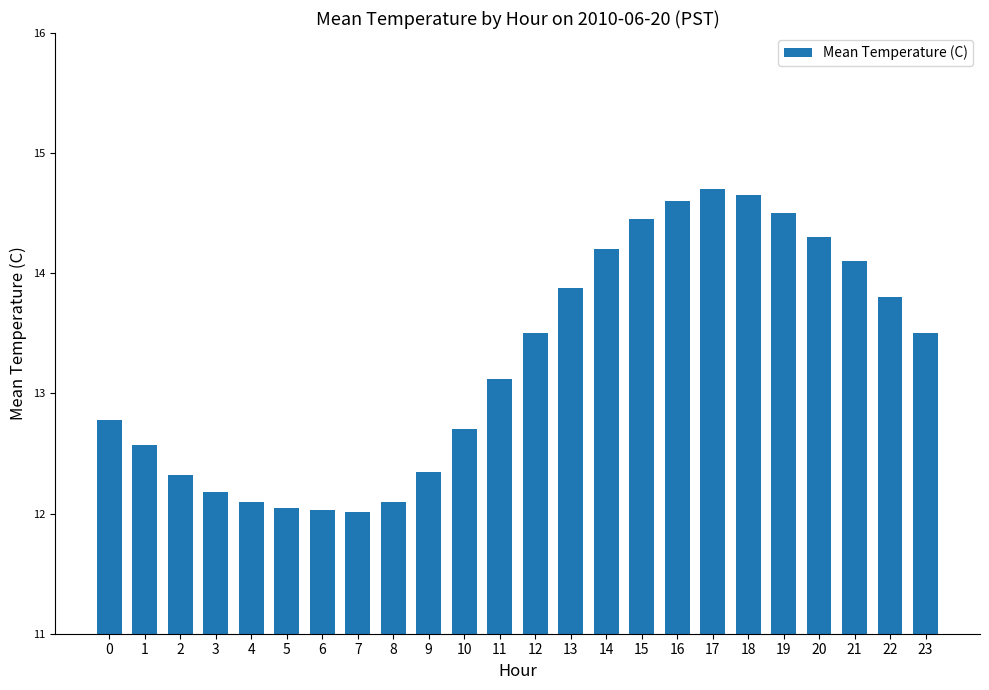

What is the minimum value shown in the chart?

12.0